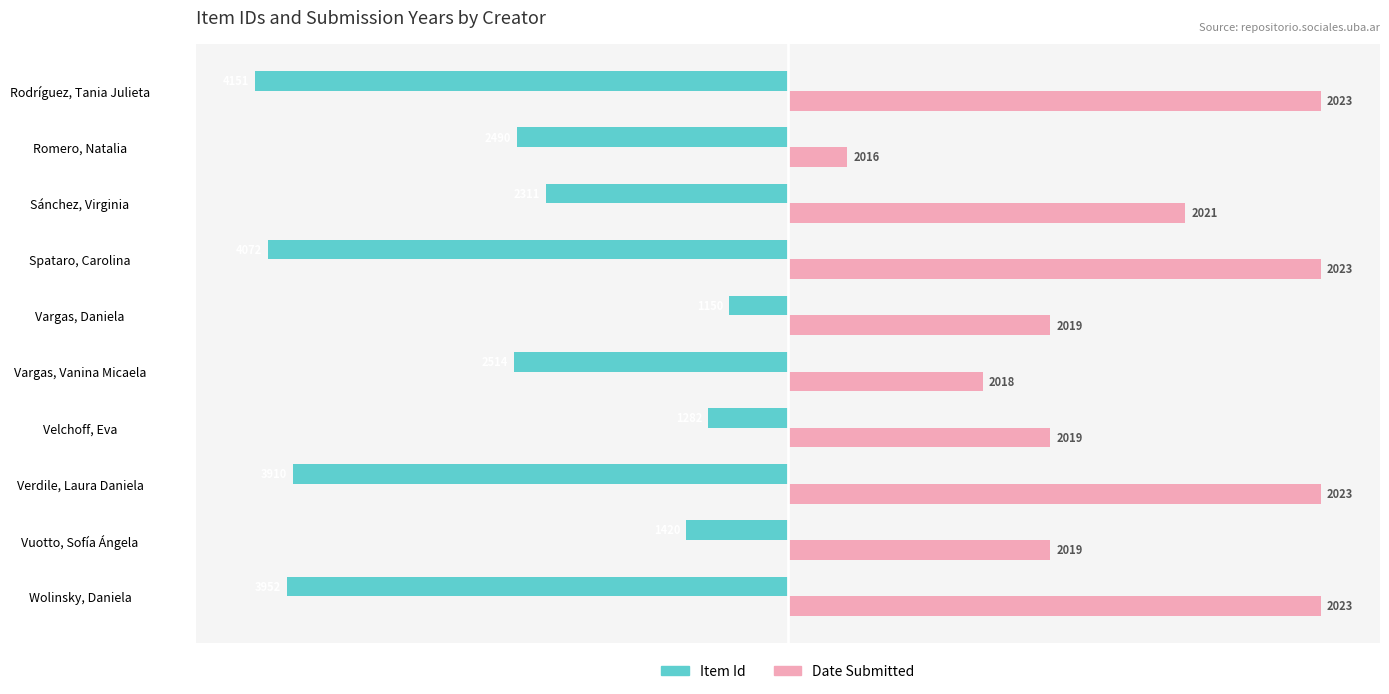

How many groups of bars are there?

10